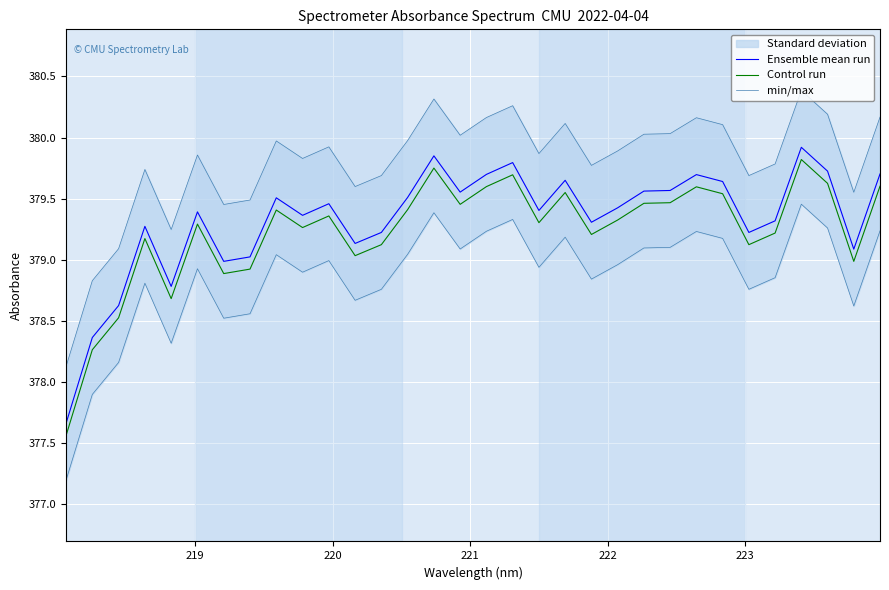

What is the minimum value for Control run?

377.6